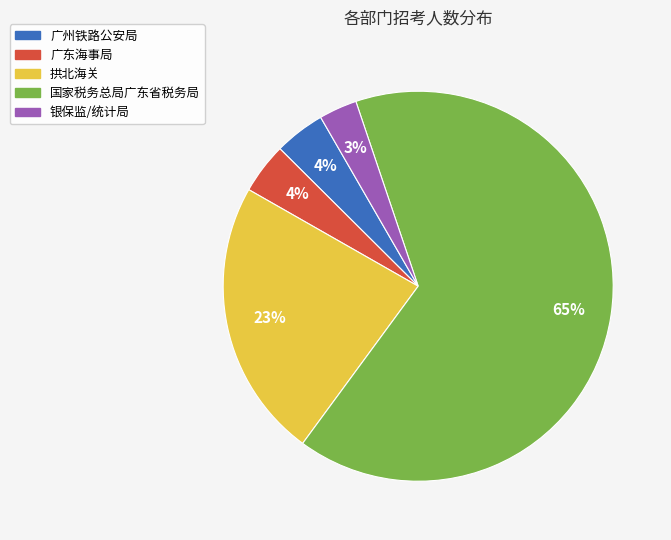

Do 银保监/统计局 and 广州铁路公安局 together represent more than half of the pie?

No